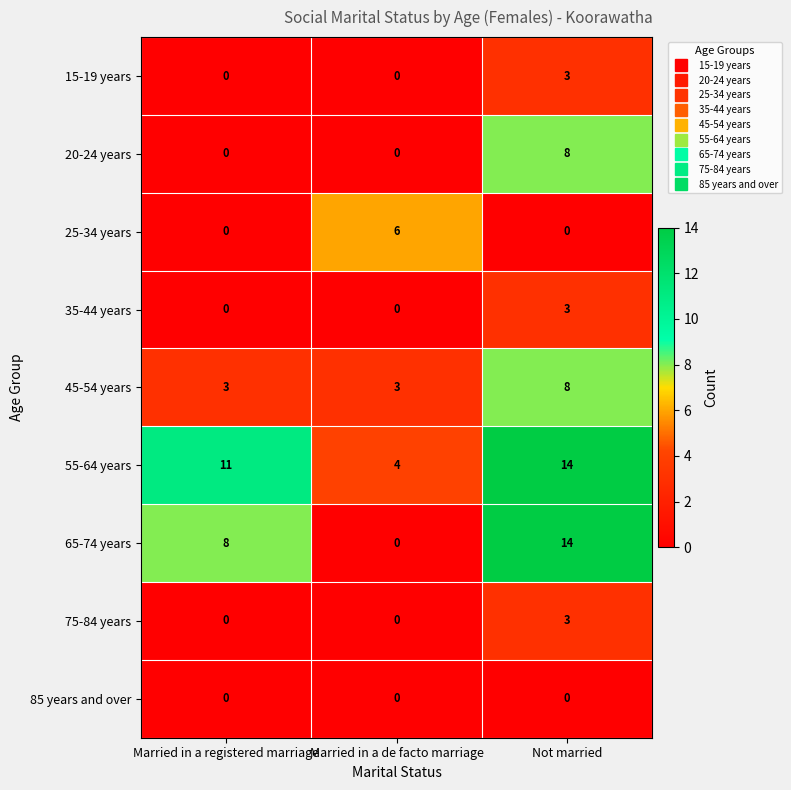

How many 75-84 years values are between 0 and 3?

3